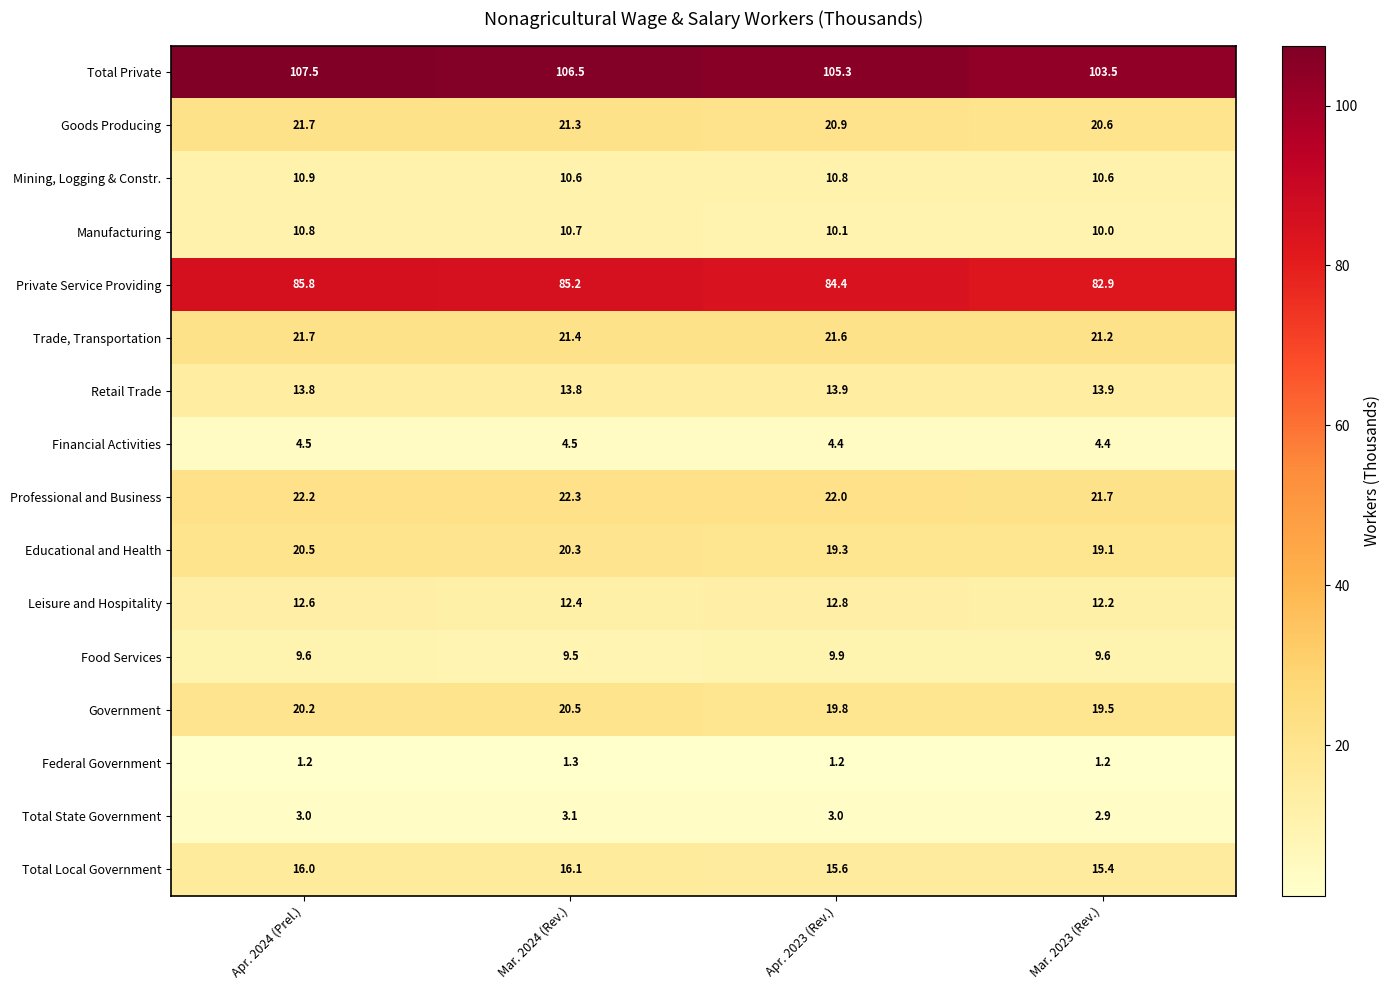

What value does the Financial Activities series have at Mar. 2023 (Rev.)?

4.4